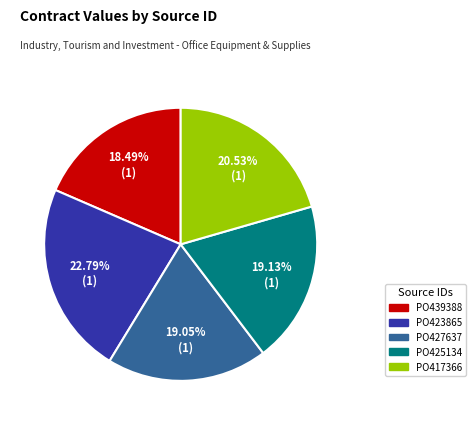

What percentage is NOT represented by PO425134?

80.9%